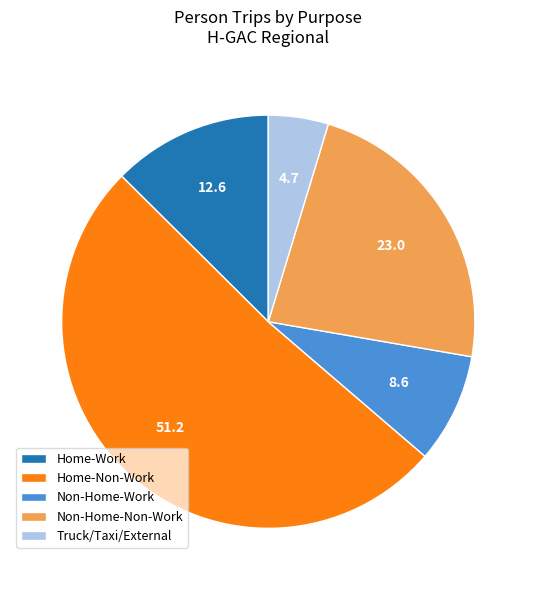

Which slice is the smallest?

Truck/Taxi/External